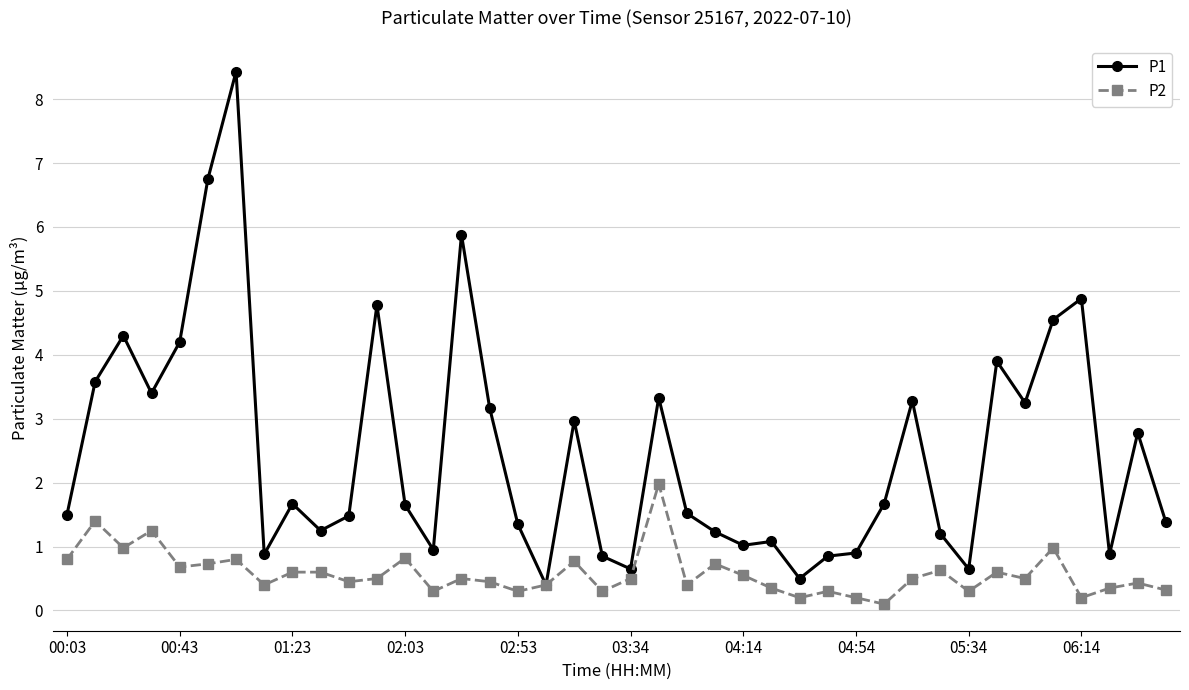

True or false: P2 has more than 1 points higher than both neighbors.

True